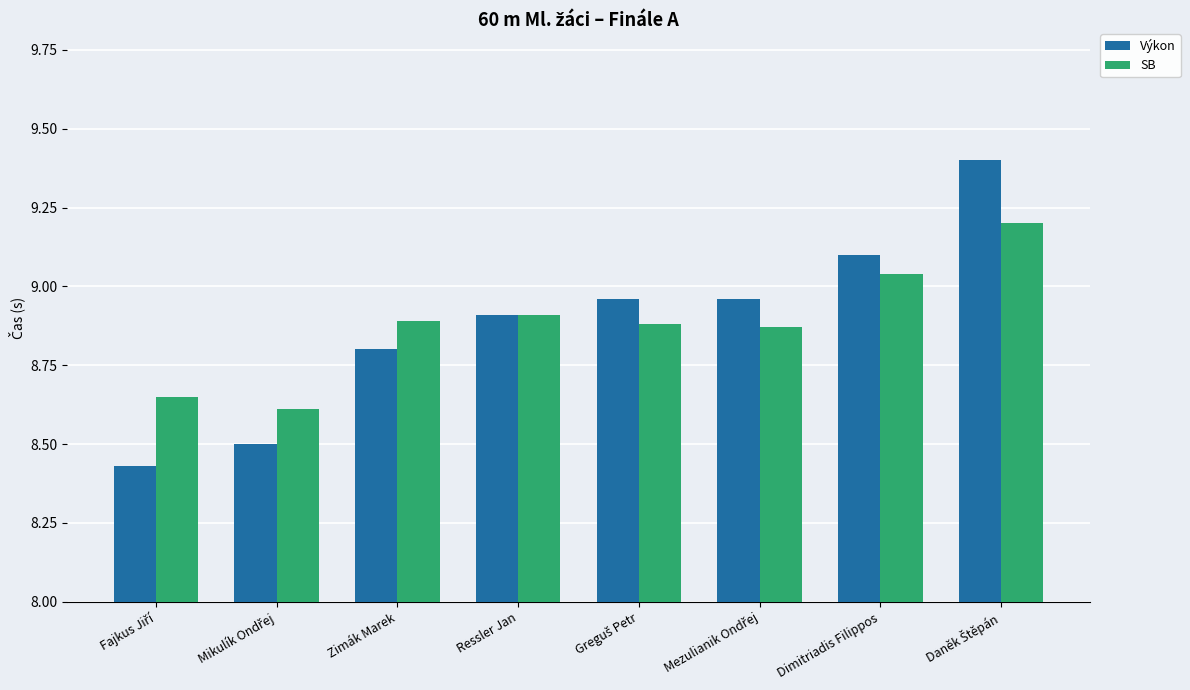

What is the highest value of the SB series?

9.2